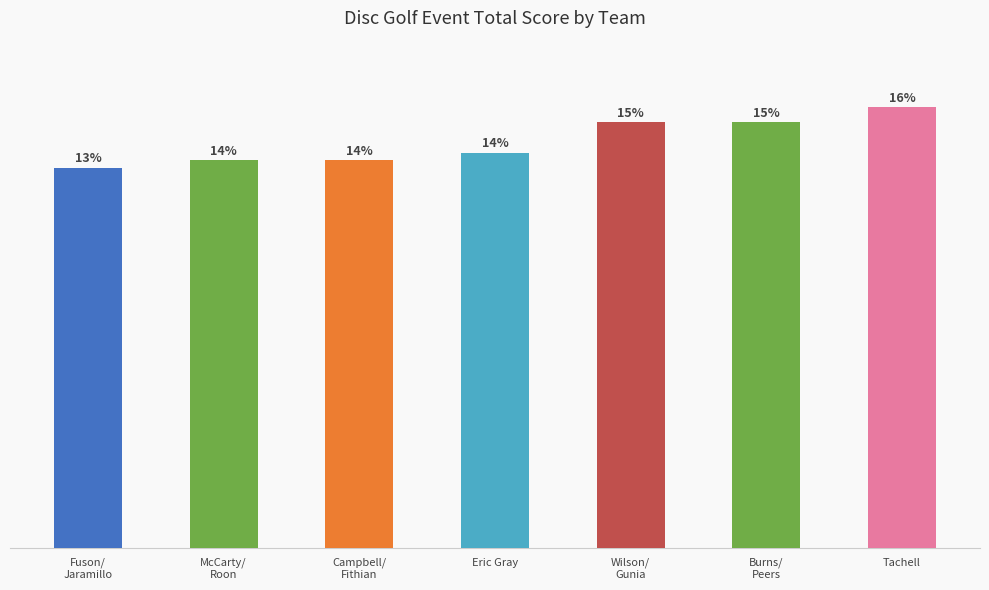

What is the change in value from Fuson/ Jaramillo to McCarty/ Roon?

+1